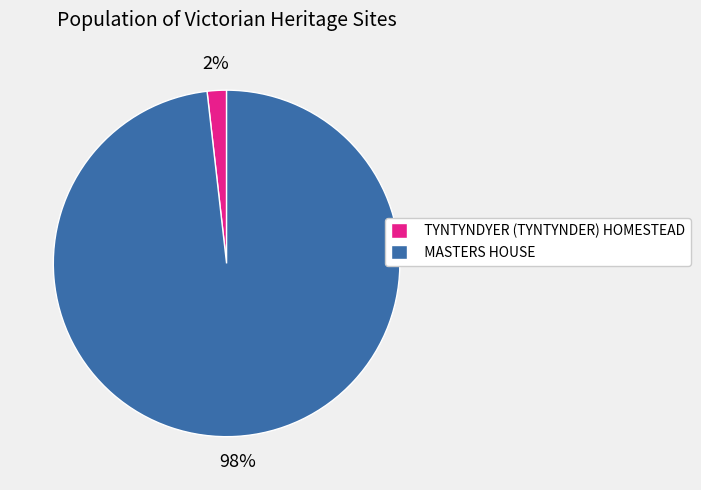

Count the number of slices in the pie.

2